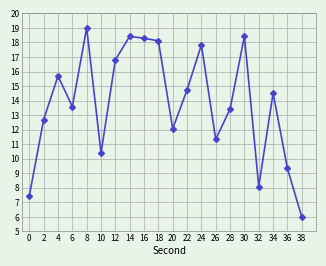

Where is the data nearest to the value 12?

20